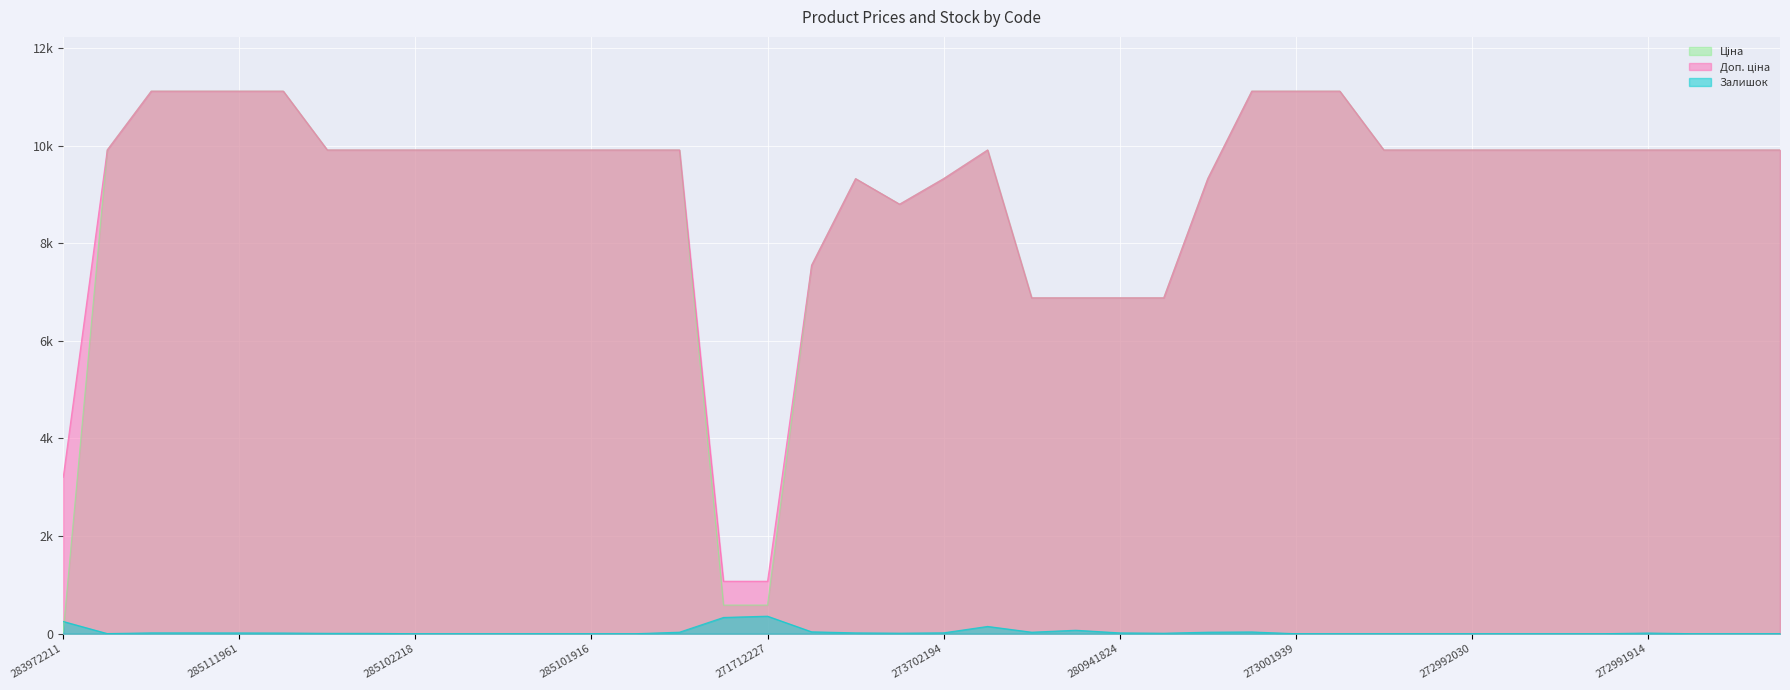

Reading left to right, list all the values displayed in this chart.

Ціна: 32.0	9908.5	11113.6	11113.6	11113.6	11113.6	9908.5	9908.5	9908.5	9908.5	9908.5	9908.5	9908.5	9908.5	9908.5	586.0	586.0	7545.9	9321.4	8797.6	9321.4	9908.5	6879.5	6879.5	6879.5	6879.5	9321.4	11113.6	11113.6	11113.6	9908.5	9908.5	9908.5	9908.5	9908.5	9908.5	9908.5	9908.5	9908.5	9908.5
Доп. ціна: 3205.0	9908.5	11113.6	11113.6	11113.6	11113.6	9908.5	9908.5	9908.5	9908.5	9908.5	9908.5	9908.5	9908.5	9908.5	1074.5	1074.5	7545.9	9321.4	8797.6	9321.4	9908.5	6879.5	6879.5	6879.5	6879.5	9321.4	11113.6	11113.6	11113.6	9908.5	9908.5	9908.5	9908.5	9908.5	9908.5	9908.5	9908.5	9908.5	9908.5
Залишок: 251.0	3.0	17.0	17.0	16.0	14.0	8.0	7.0	0.0	0.0	0.0	1.0	0.0	0.0	31.0	333.0	359.0	39.0	17.0	11.0	18.0	149.0	31.0	71.0	17.0	10.0	31.0	36.0	0.0	0.0	0.0	0.0	0.0	0.0	0.0	0.0	14.0	0.0	0.0	0.0